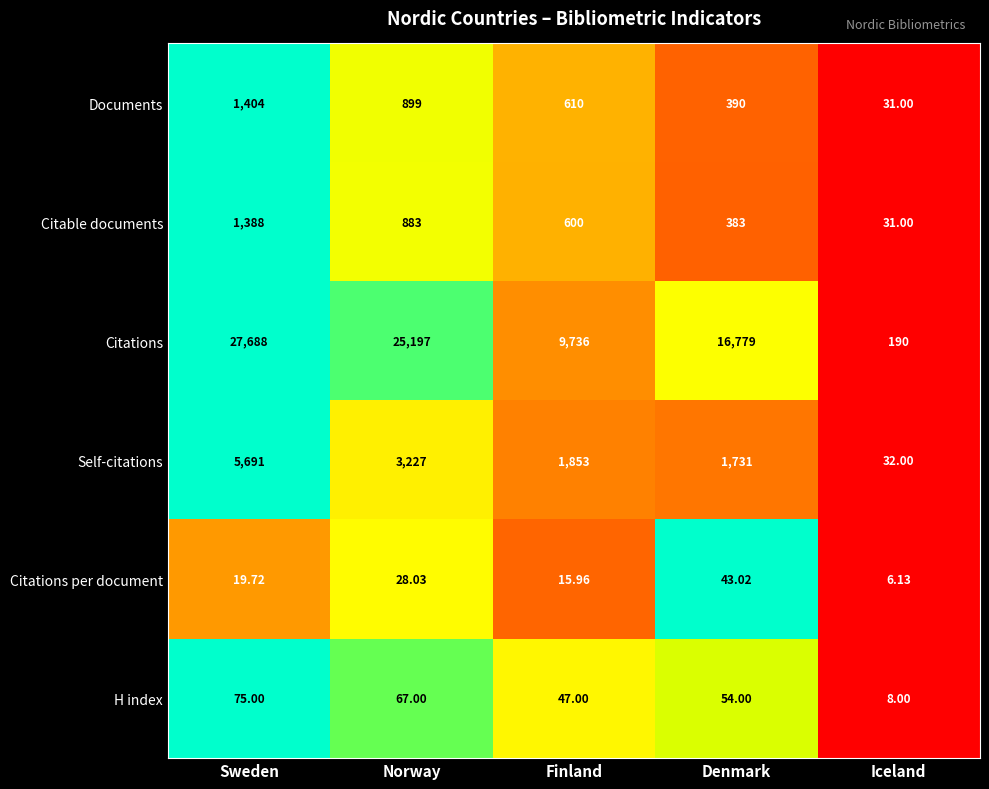

Which series has the largest range (max minus min)?

Citations